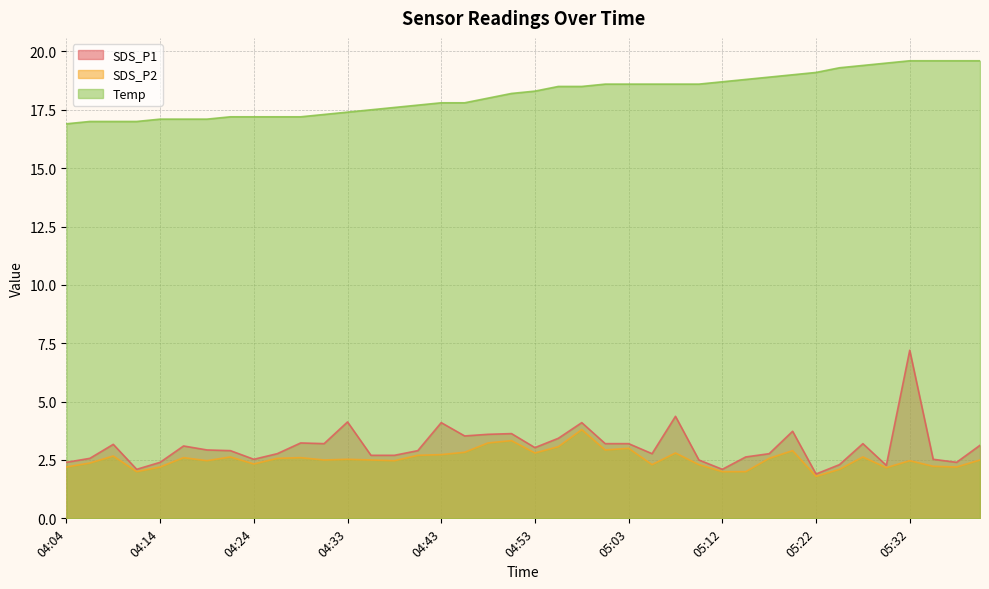

Where is the first local minimum for SDS_P1?

04:11